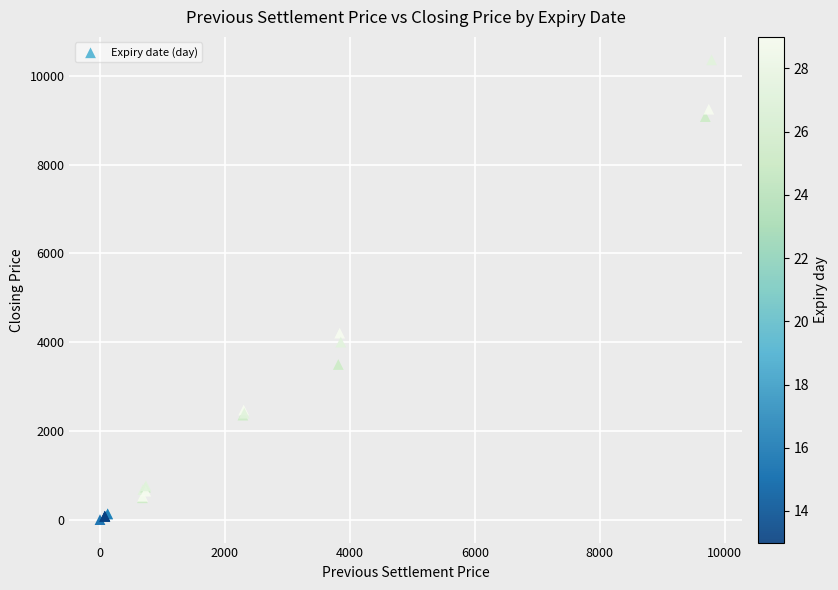

What Y value in the scatter plot is closest to 5182?

4203.9